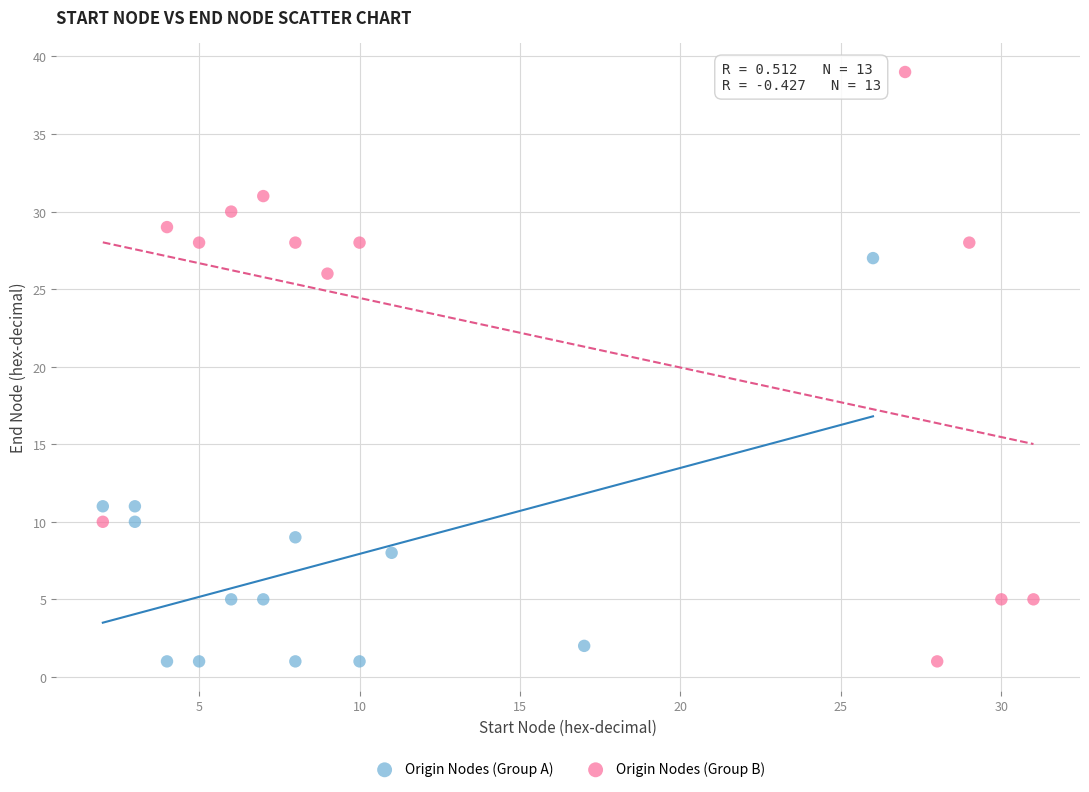

Which series reaches the maximum Y coordinate?

Origin Nodes (Group B)